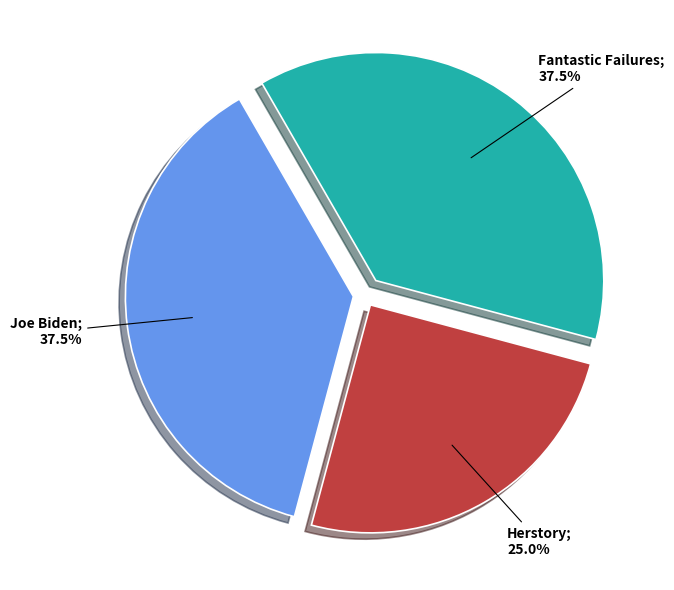

Is there a majority slice in this chart?

No